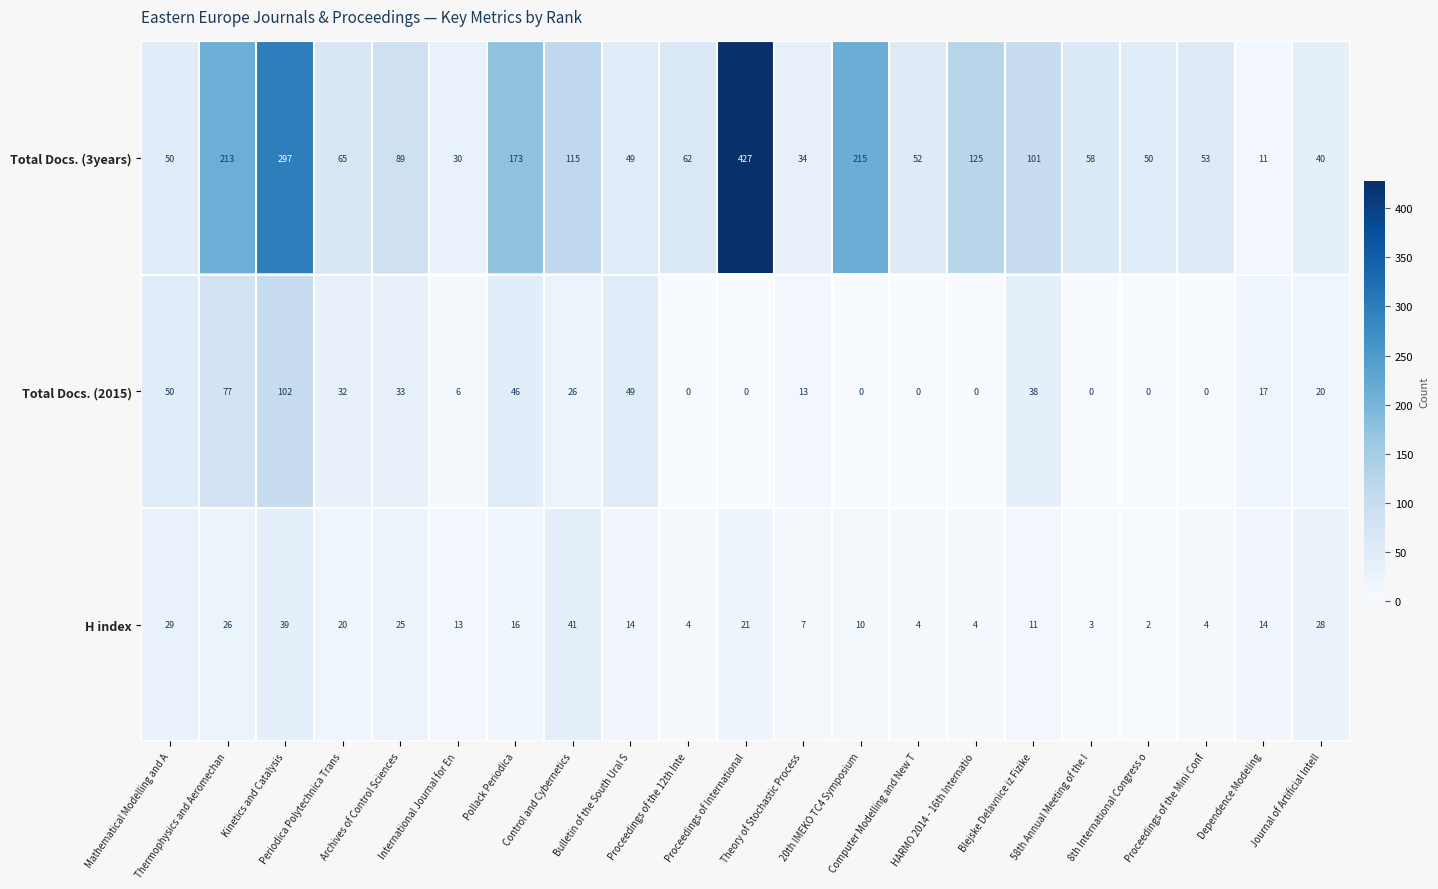

What is the total value across all series at Mathematical Modelling and A?

129